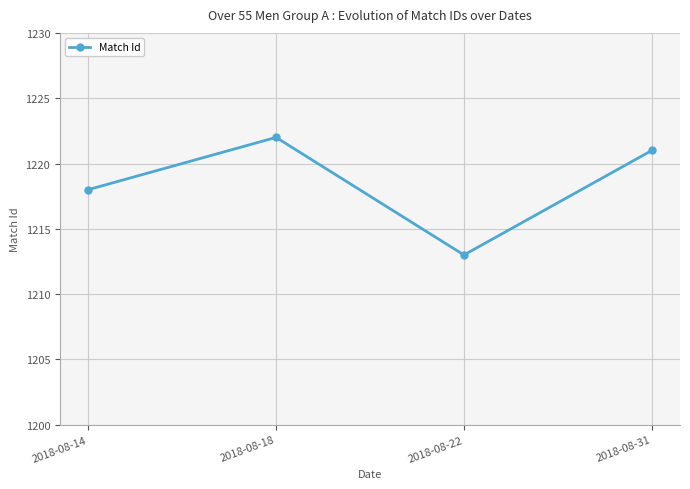

Is this an area chart (filled region under the line)?

No